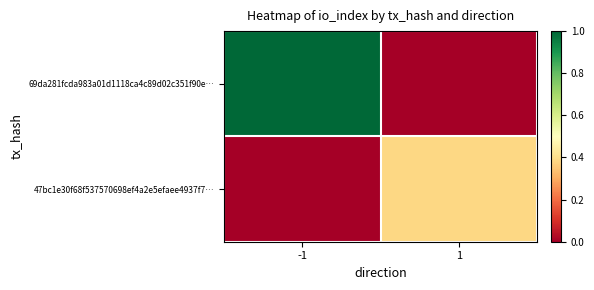

How many series are shown in this chart?

2